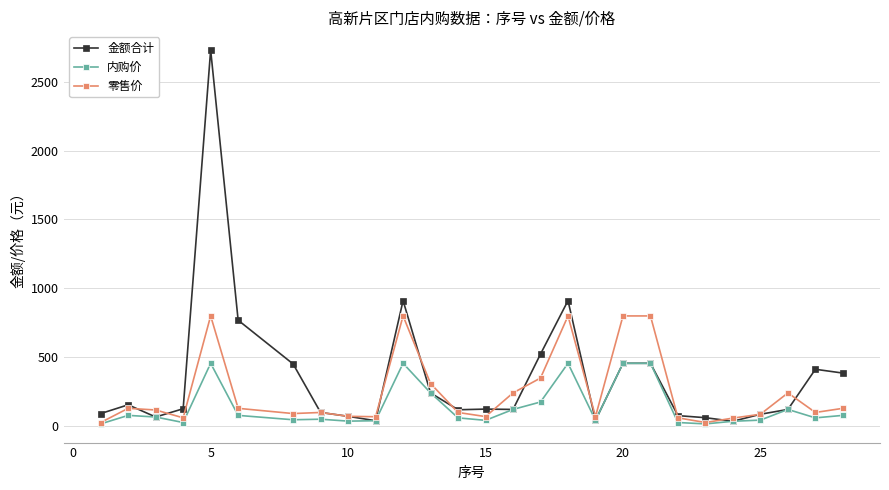

What is the difference between the maximum and second lowest values in the 内购价 series?

440.0